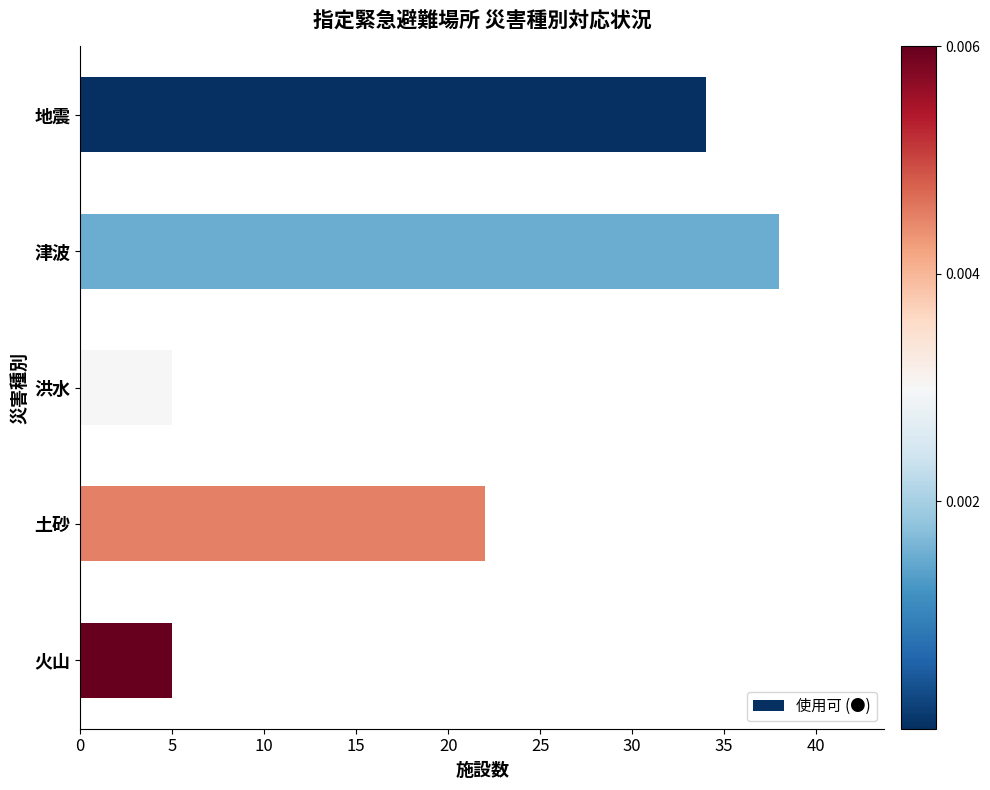

Reading top to bottom, extract all data points from this chart.

34	38	5	22	5